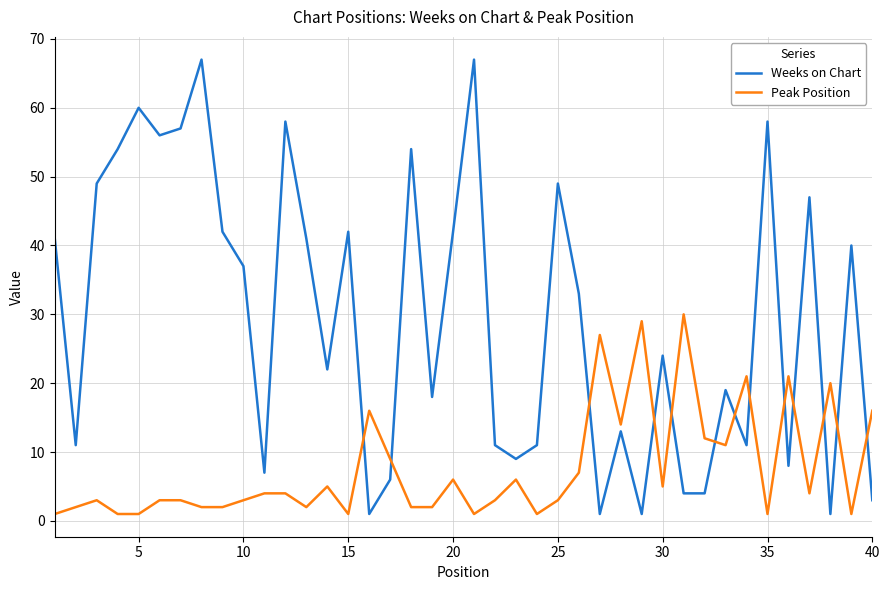

List the series in order of their peak value, lowest first.

Peak Position, Weeks on Chart